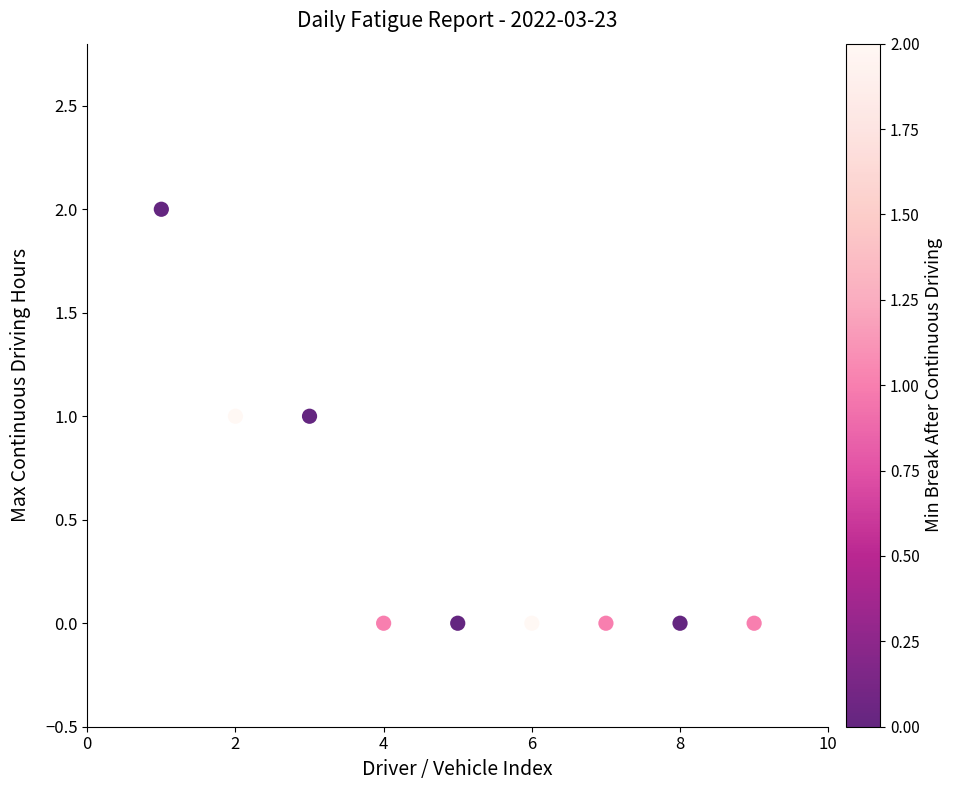

What is the range of X values (max minus min)?

8